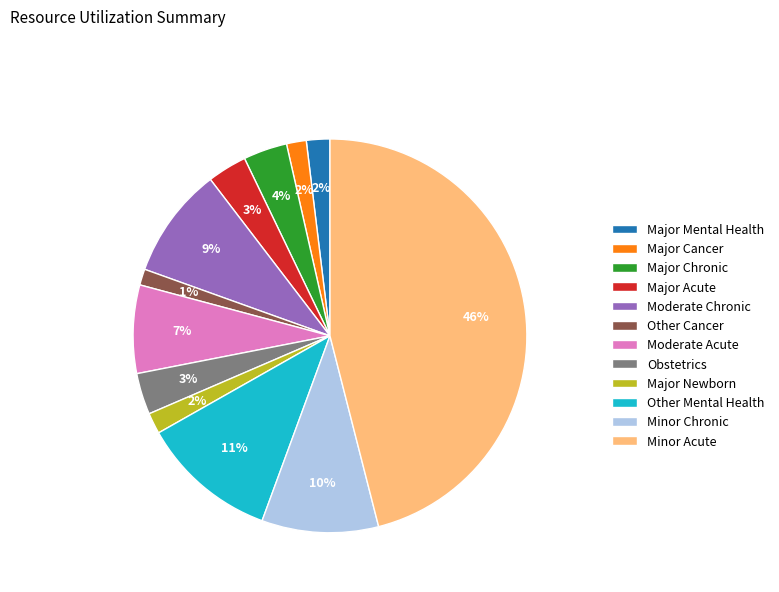

How many slices are in this pie chart?

12